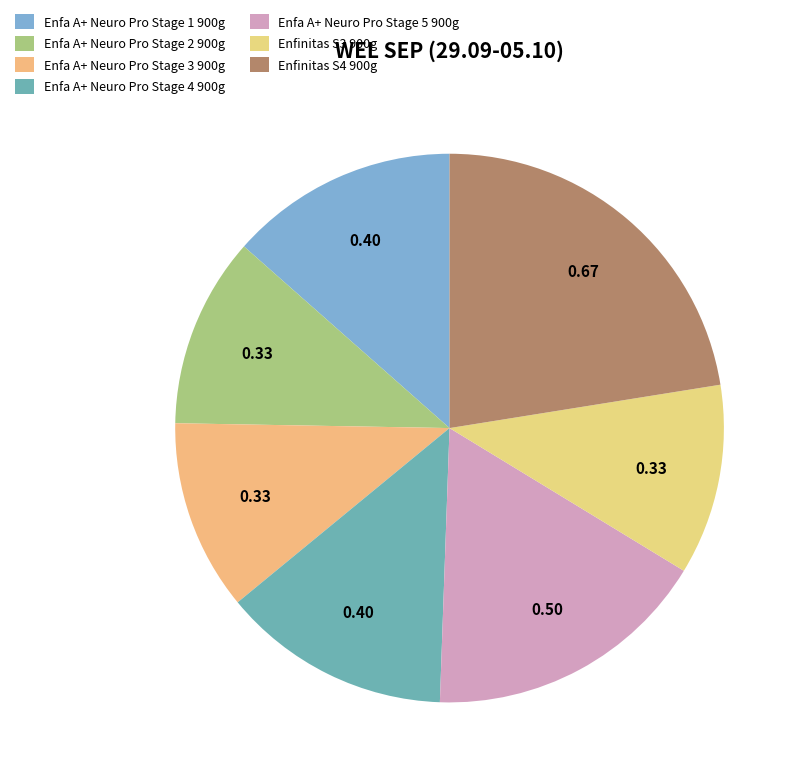

Rank the categories by value from highest to lowest.

Enfinitas S4 900g, Enfa A+ Neuro Pro Stage 5 900g, Enfa A+ Neuro Pro Stage 1 900g, Enfa A+ Neuro Pro Stage 4 900g, Enfa A+ Neuro Pro Stage 2 900g, Enfa A+ Neuro Pro Stage 3 900g, Enfinitas S3 900g